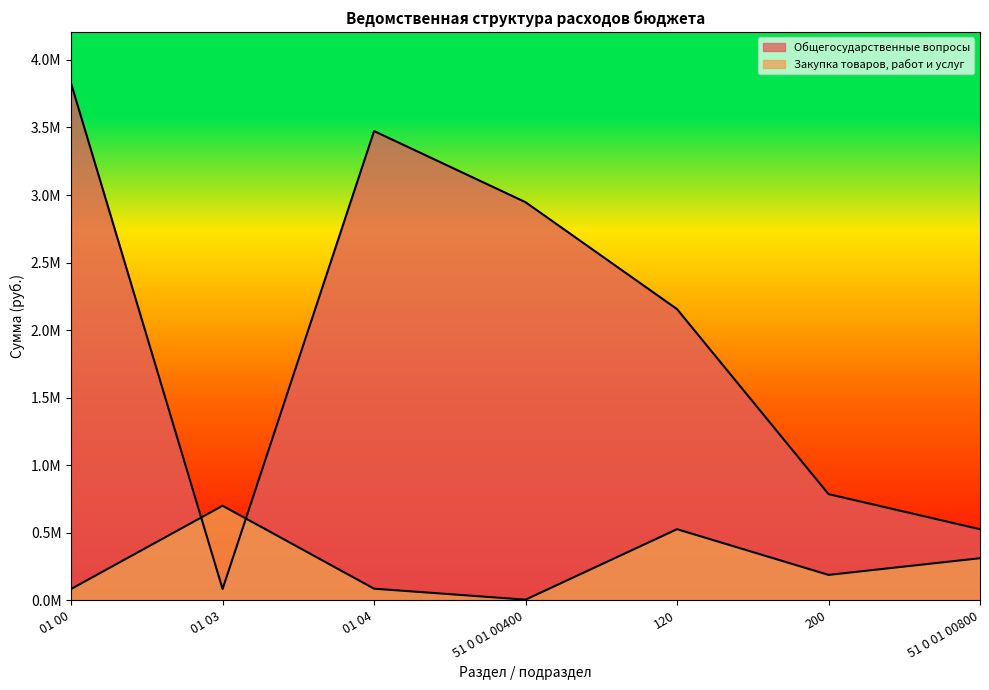

At how many categories does at least one series exceed 2305957?

3